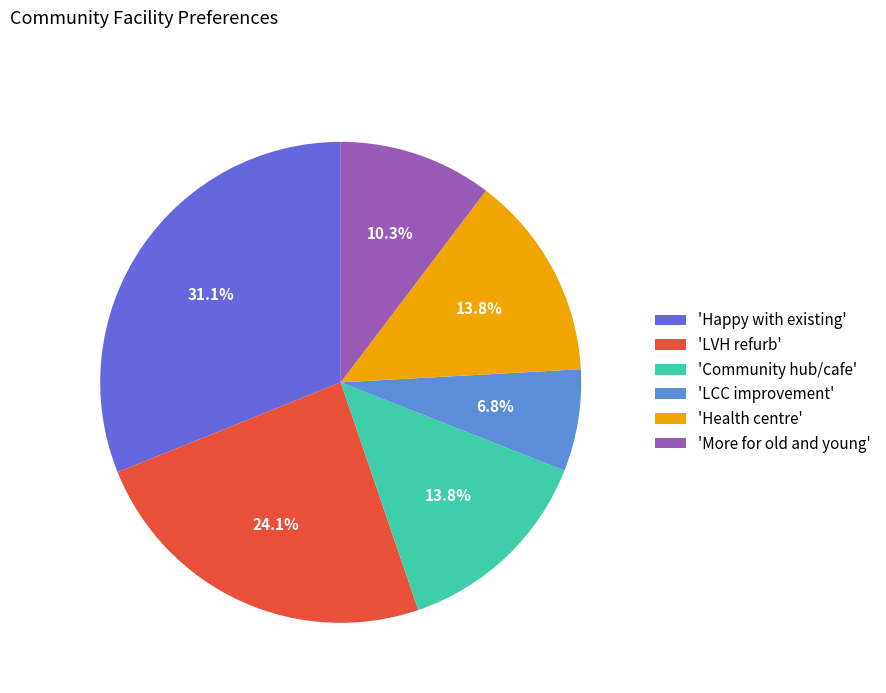

Combined, do 'More for old and young' and 'Community hub/cafe' account for over 50%?

No